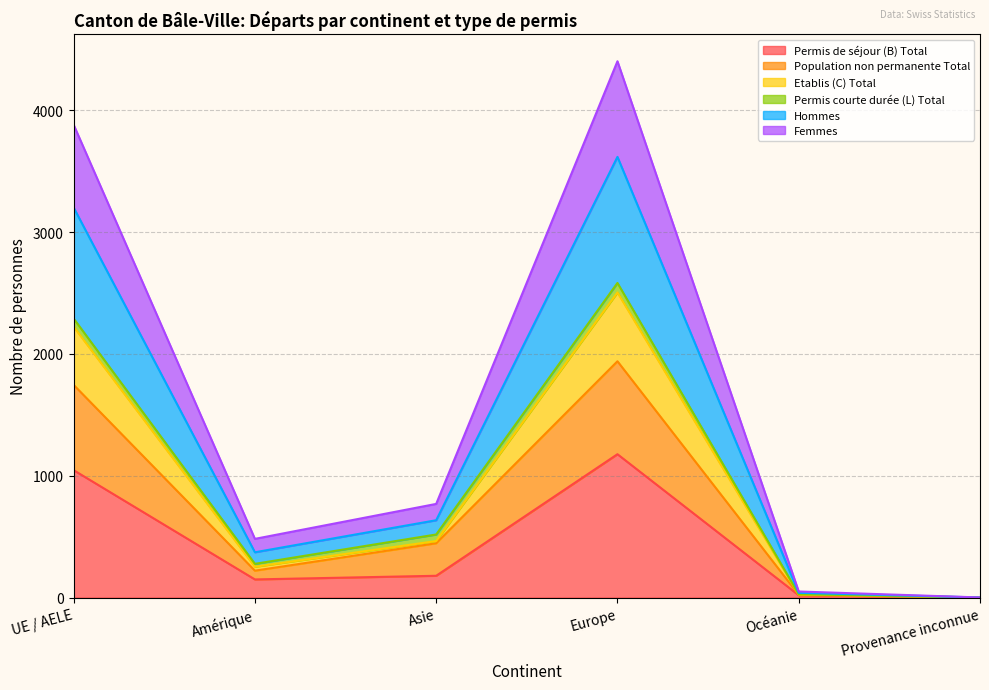

What is the total value across all series at Provenance inconnue?

1